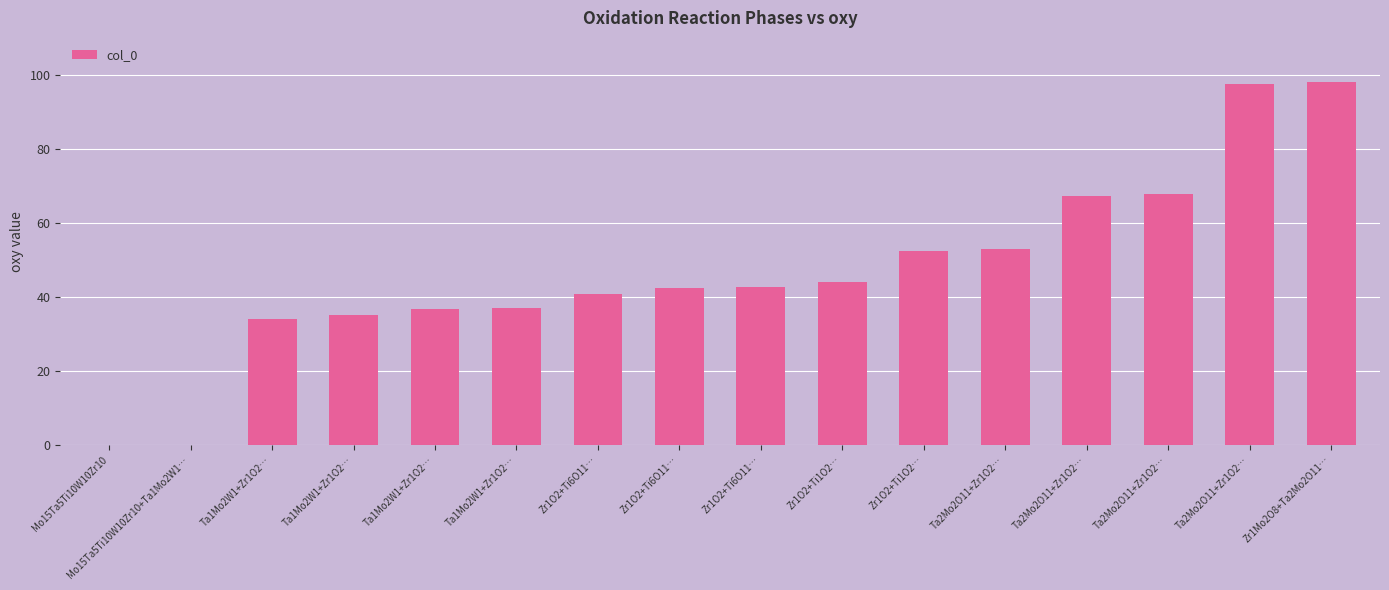

Does the chart contain stacked bars?

No